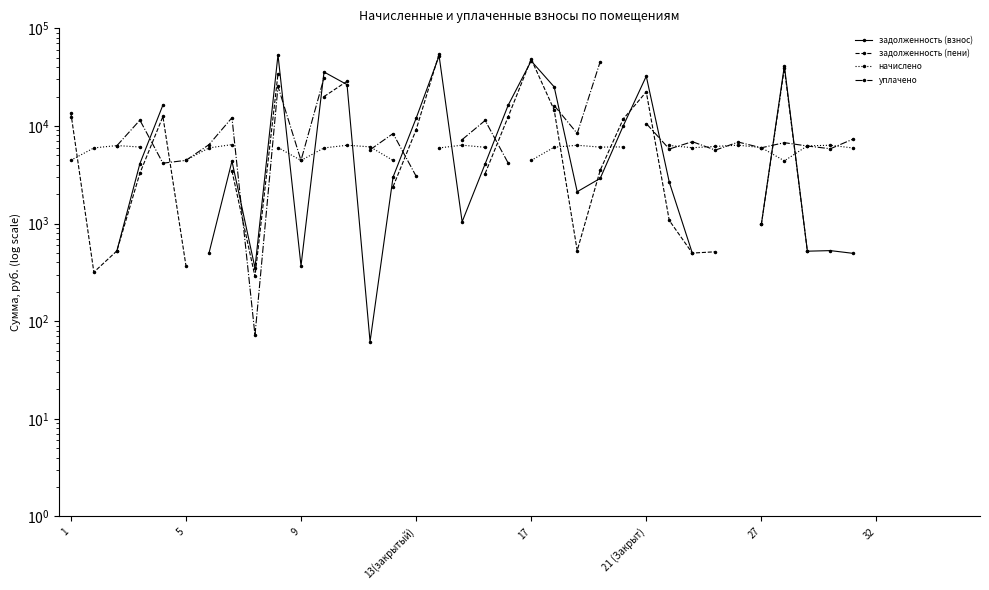

Which series has the largest range (max minus min)?

задолженность (пени)